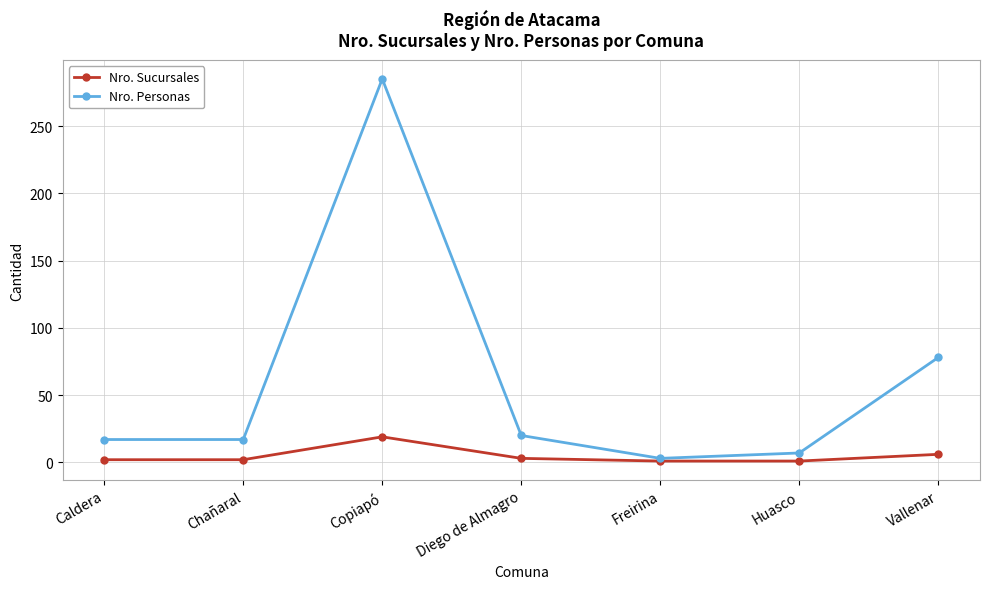

Count the number of data series in this chart.

2